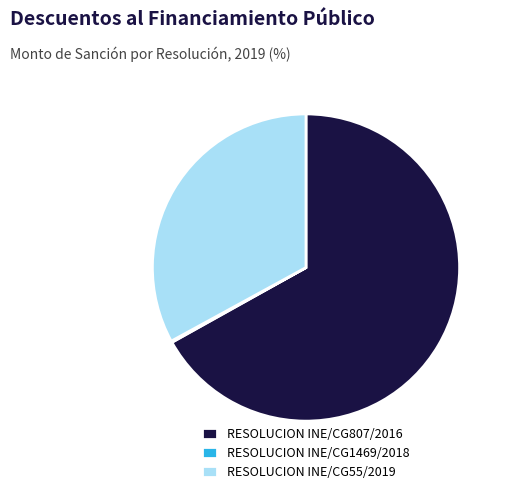

Do RESOLUCION INE/CG55/2019 and RESOLUCION INE/CG807/2016 together represent more than half of the pie?

Yes